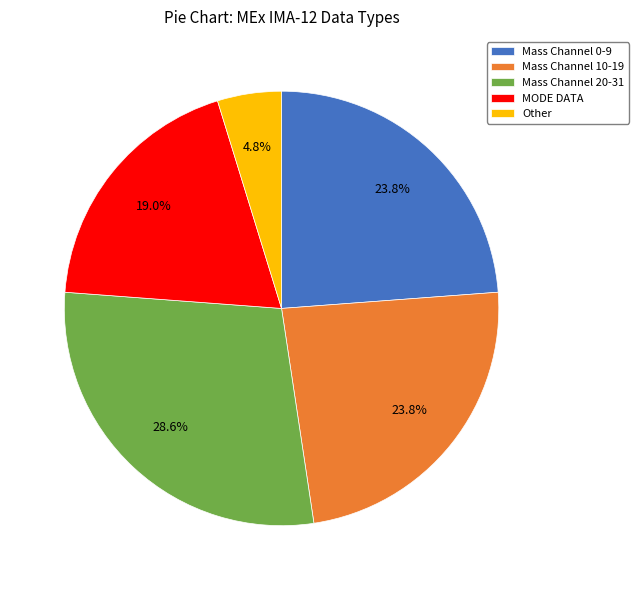

Between Other and Mass Channel 10-19, which is larger?

Mass Channel 10-19